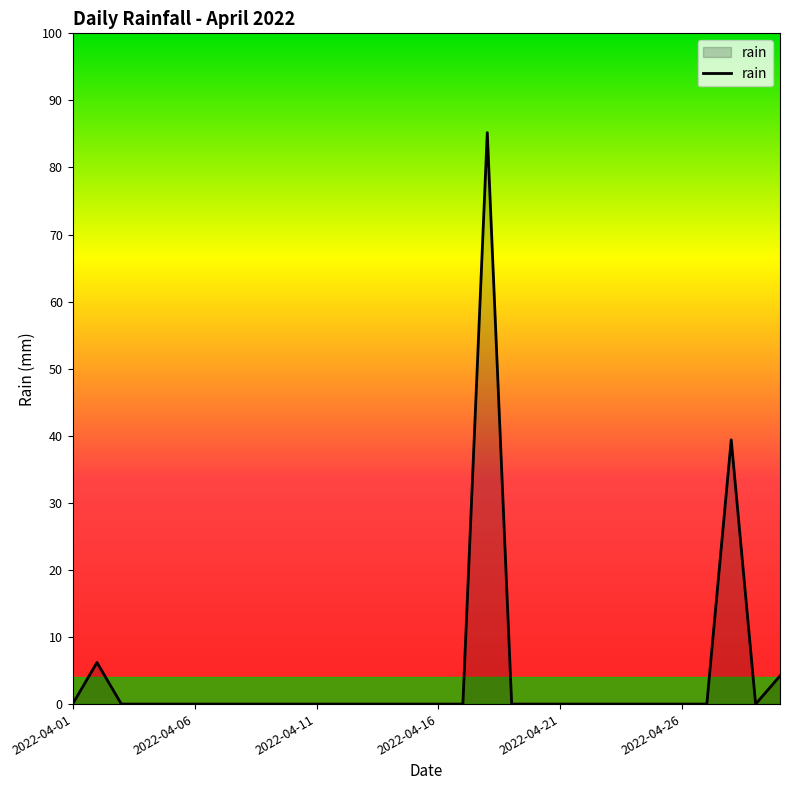

What is the maximum value shown in the chart?

85.2